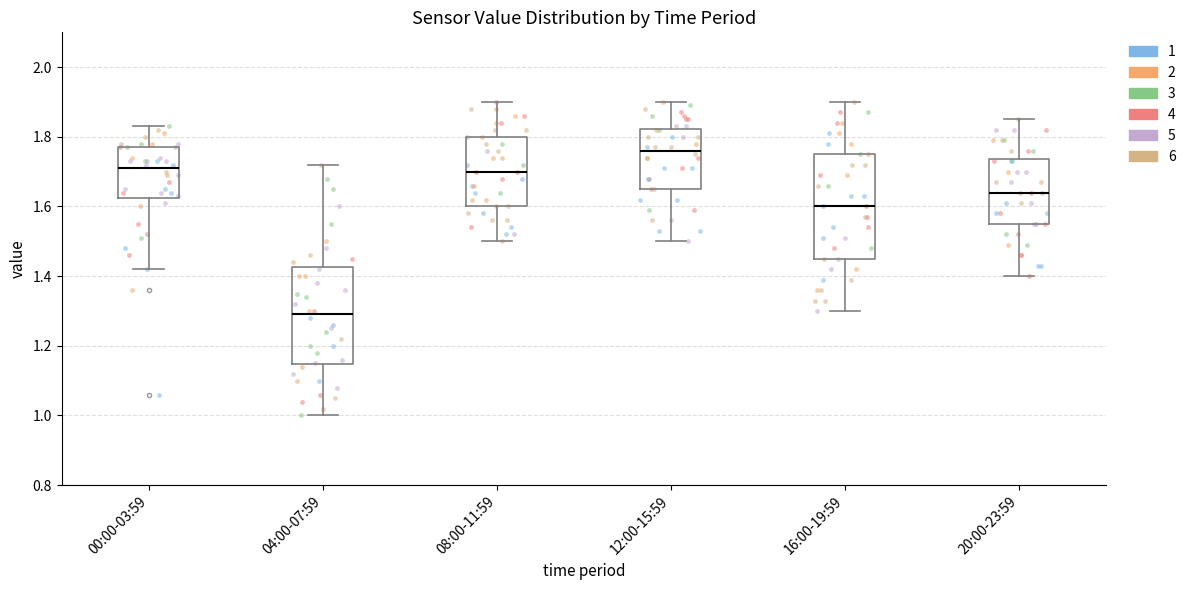

Which box is the tallest, from its lower edge to its upper edge?

16:00-19:59